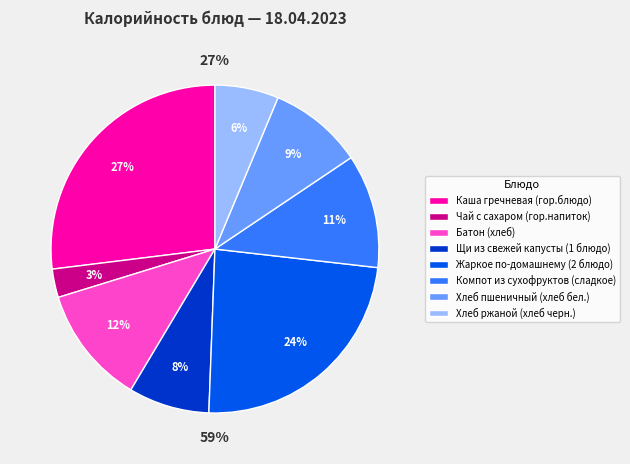

To the nearest percent, what percentage of the pie is Чай с сахаром (гор.напиток)?

3%